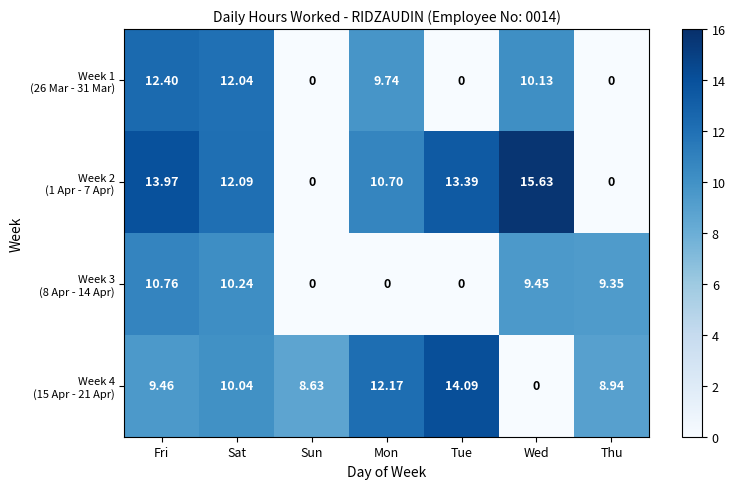

Which label corresponds to the largest value in the chart?

Wed